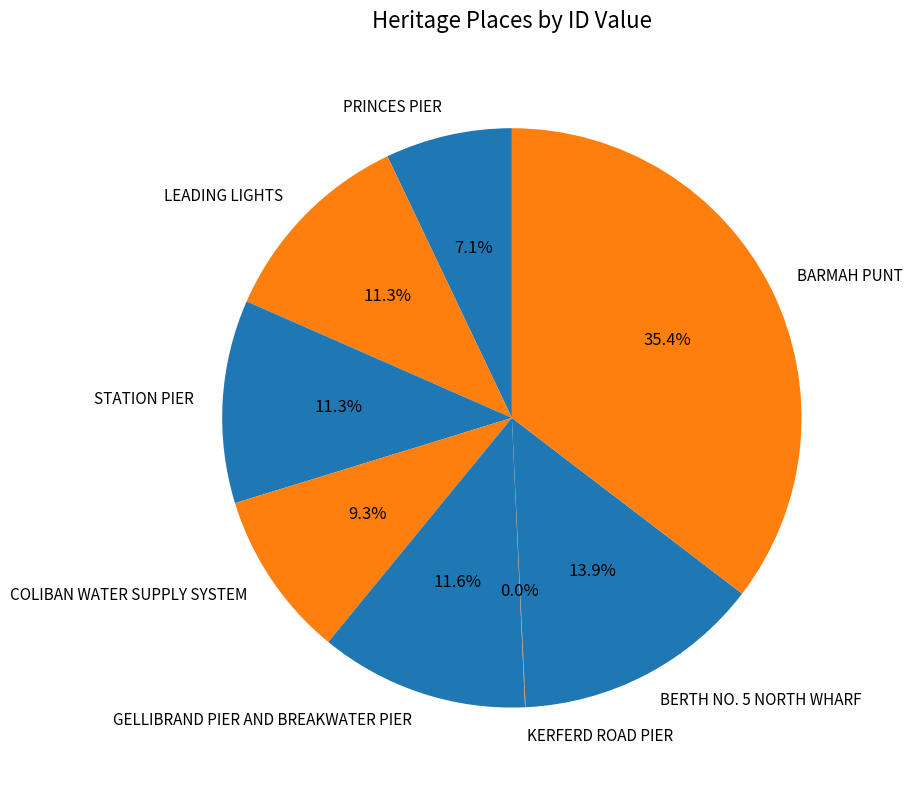

How much of the chart is everything except LEADING LIGHTS?

88.7%